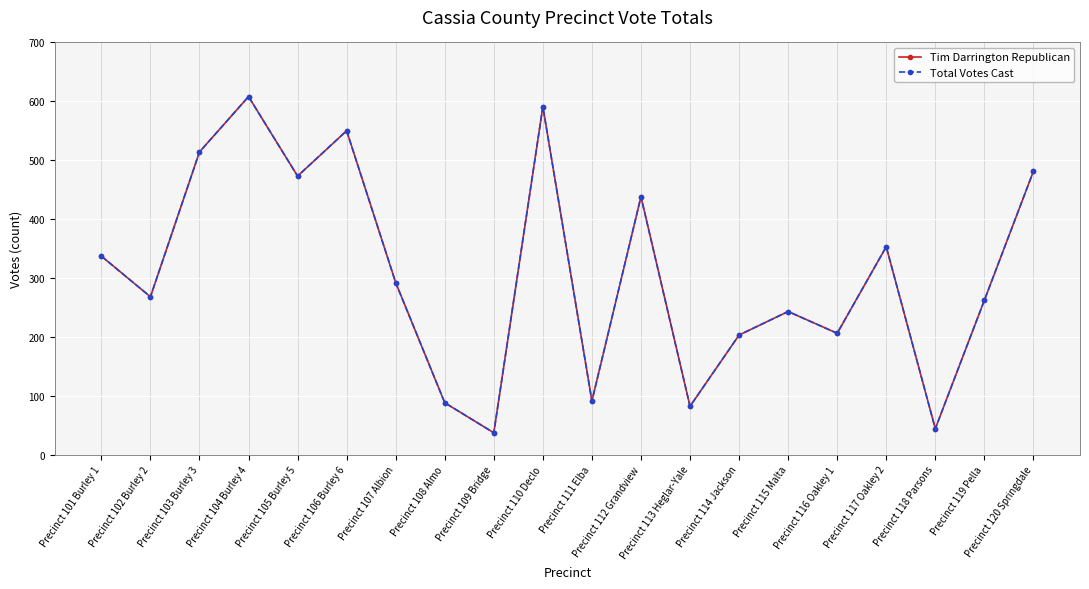

What is the difference between the Total Votes Cast values at Precinct 118 Parsons and Precinct 113 Heglar-Yale?

38